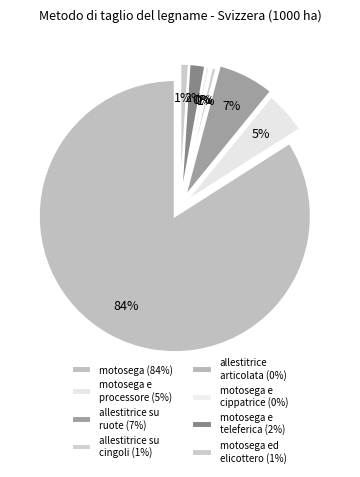

Rank the categories by value from lowest to highest.

allestitrice e raccoglitrice articolata, motosega e cippatrice, allestitrice e raccoglitrice su cingoli, motosega ed elicottero, motosega e teleferica combinata, motosega e processore, allestitrice e raccoglitrice su ruote, motosega